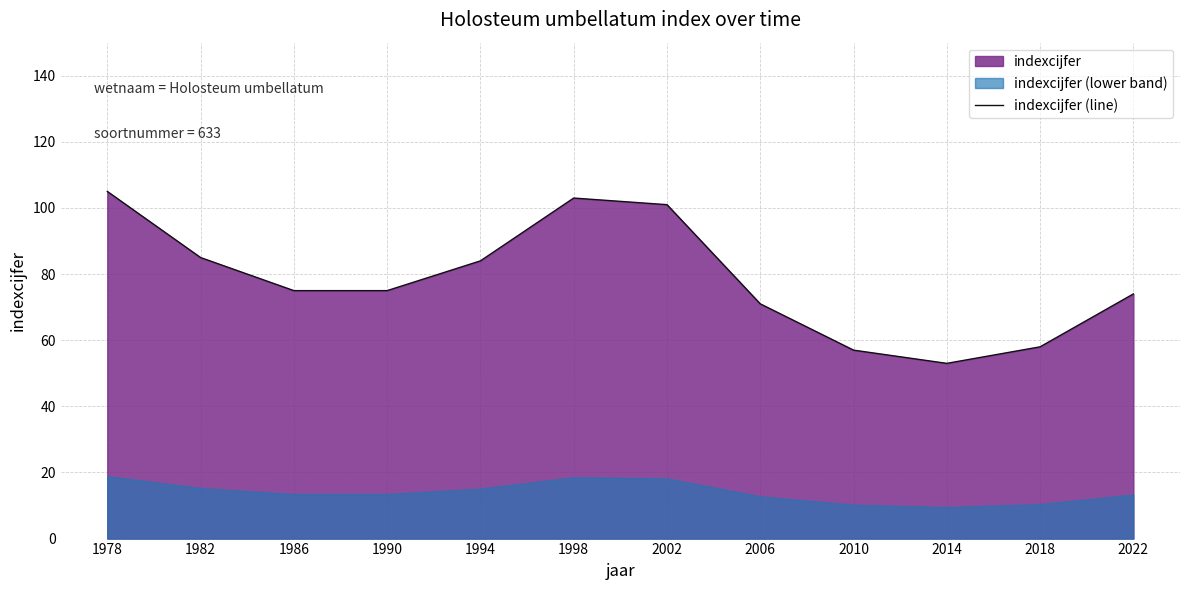

List the labels in order of value, largest first.

1978, 1998, 2002, 1982, 1994, 1986, 1990, 2022, 2006, 2018, 2010, 2014